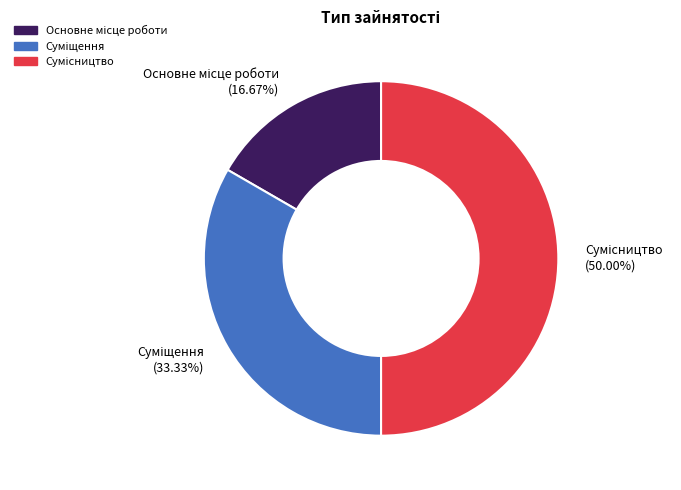

Is it true that Суміщення is 33% of the pie?

True